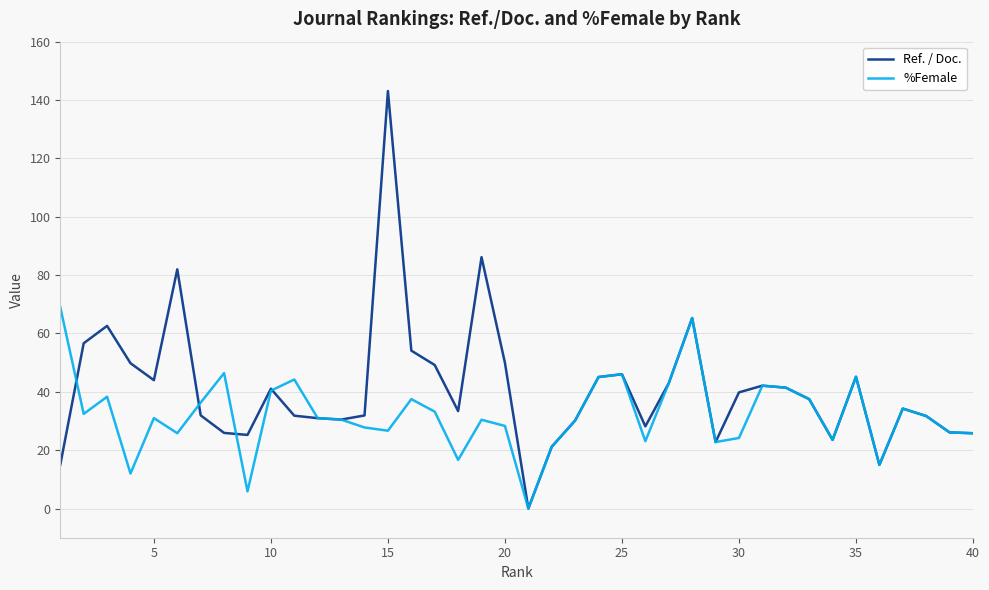

Which series has the largest range (max minus min)?

Ref. / Doc.